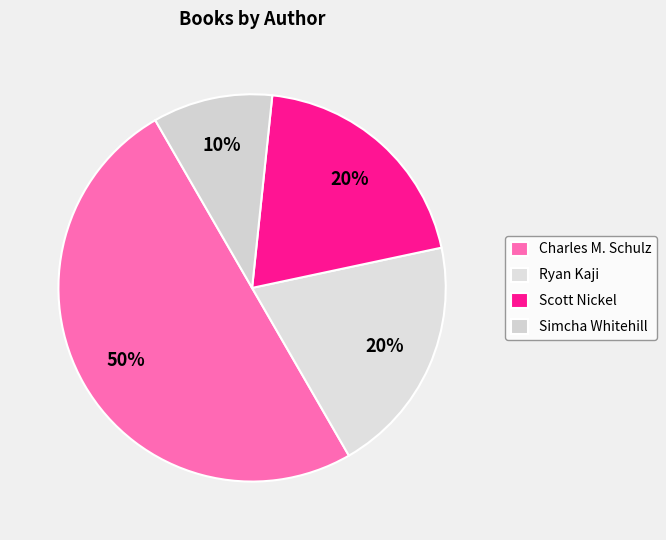

To the nearest percent, what percentage of the pie is Scott Nickel?

20%